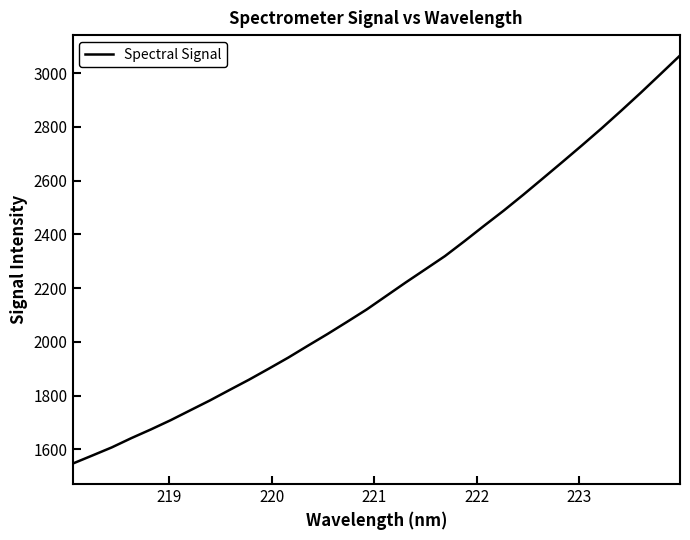

What is the maximum value shown in the chart?

3065.1